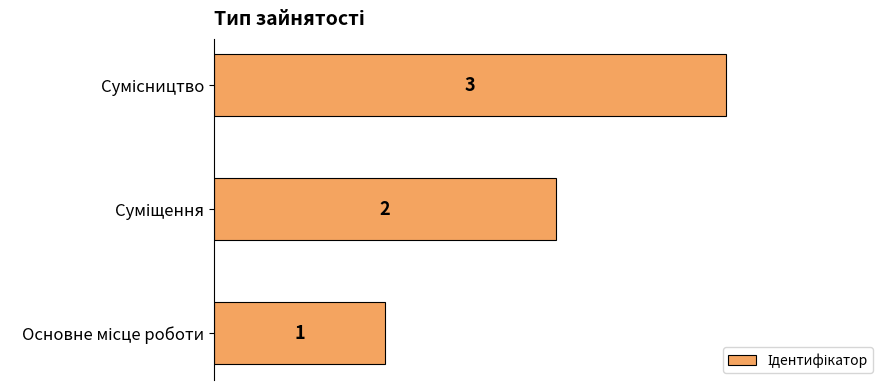

Count the values in the range 1 to 3.

3